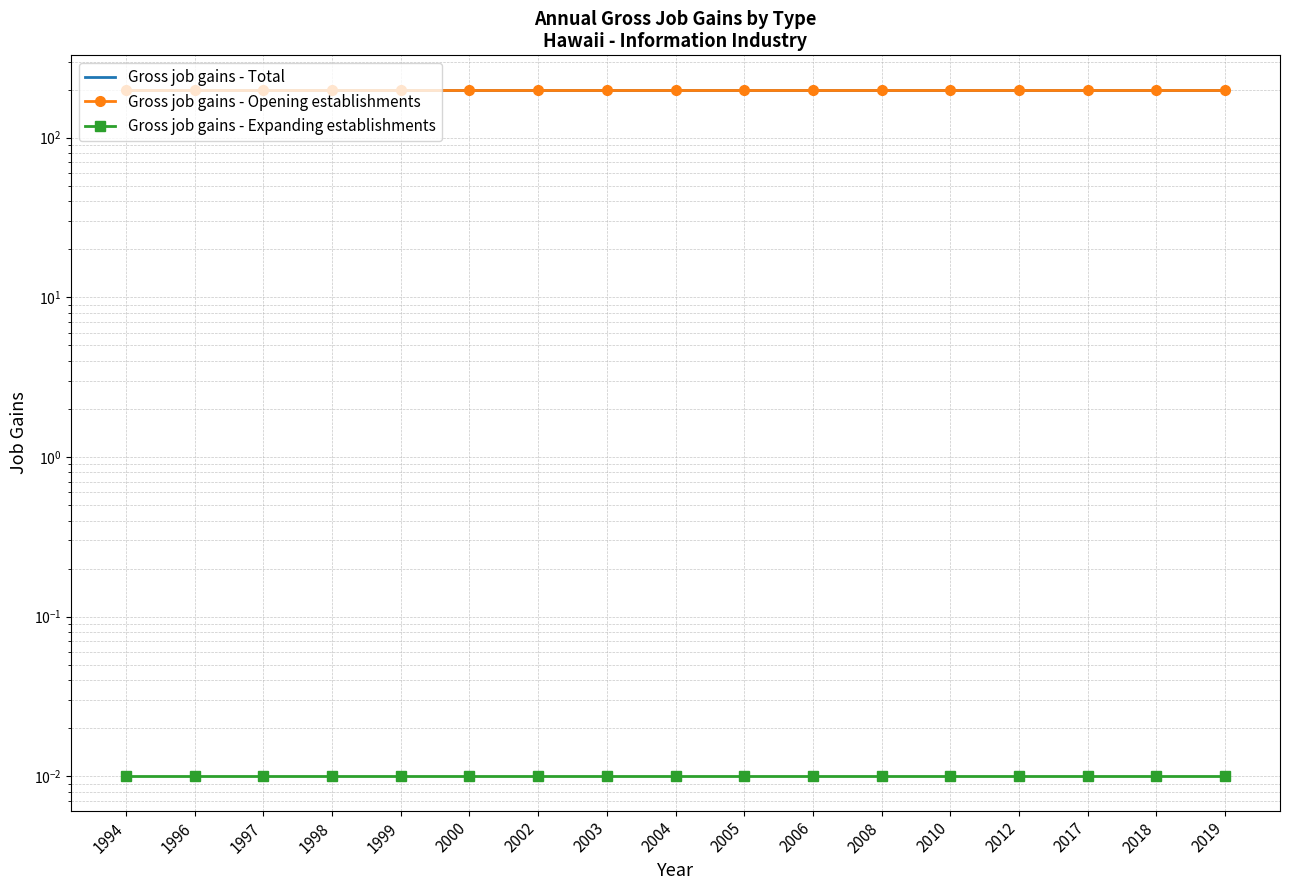

Which series has the largest total across all categories?

Gross job gains - Total